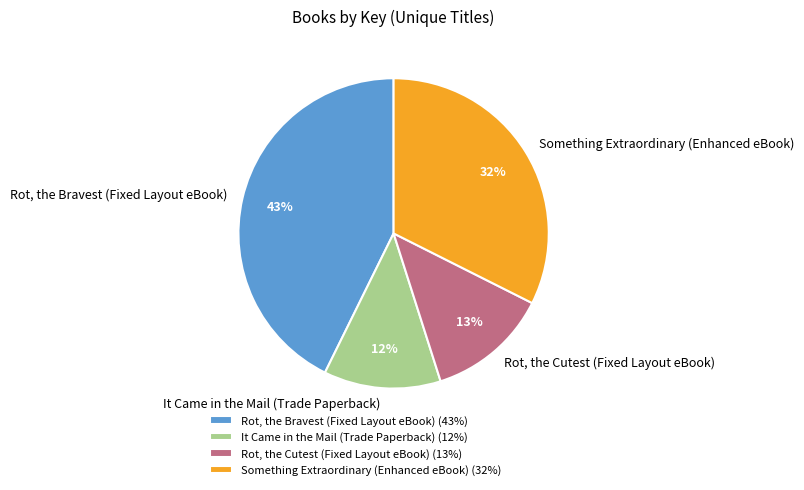

Is It Came in the Mail (Trade Paperback) the majority of the pie?

No